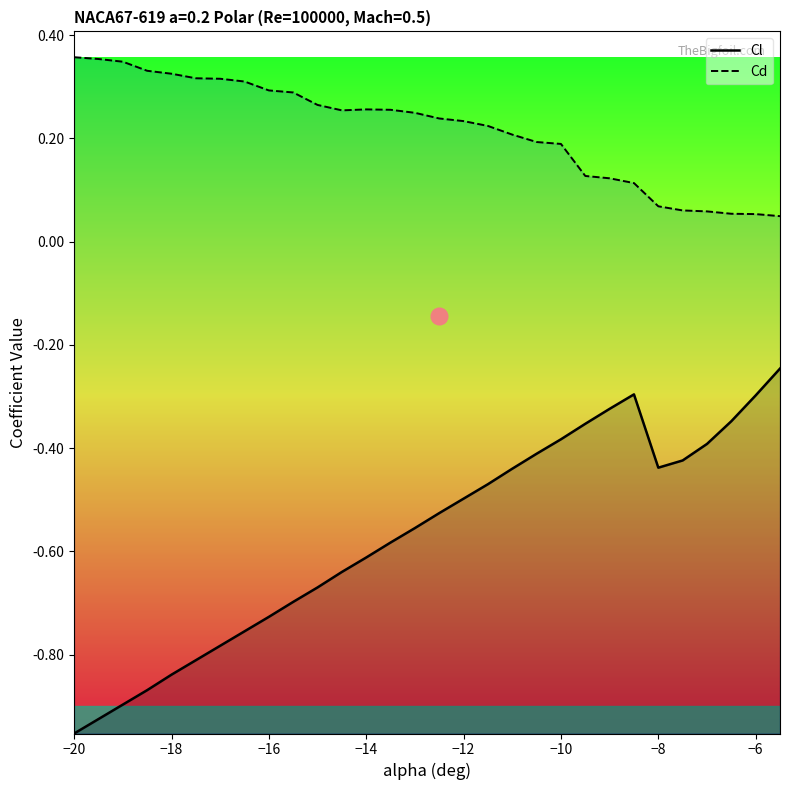

Which series has the largest total across all categories?

Cd